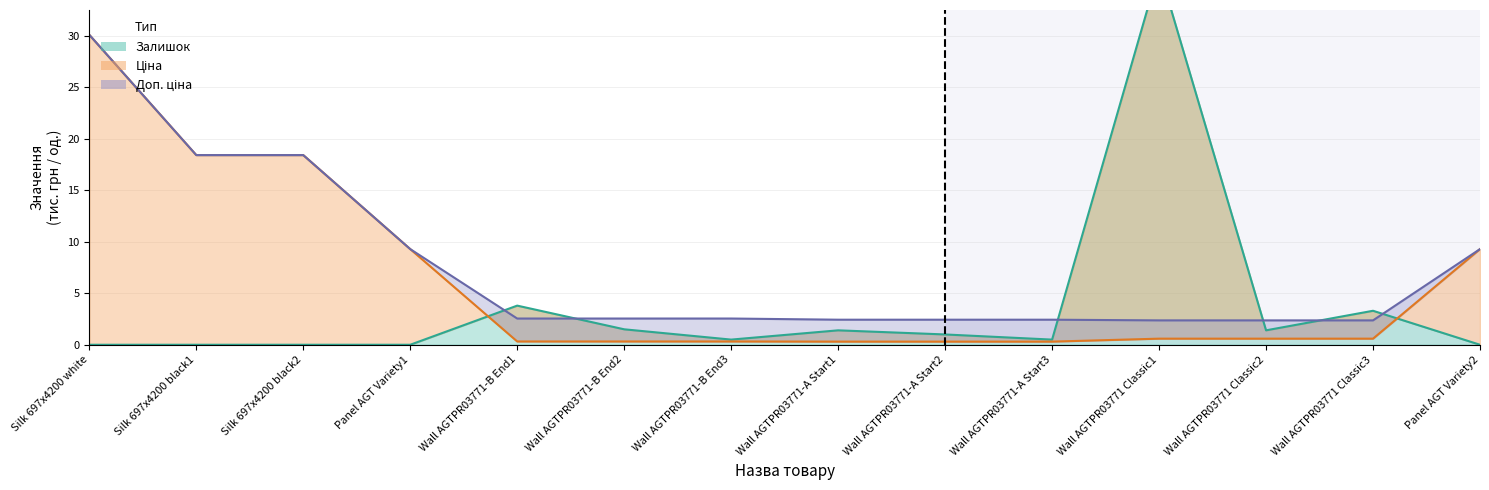

What is the difference between the maximum and minimum values in the Залишок series?

36.5